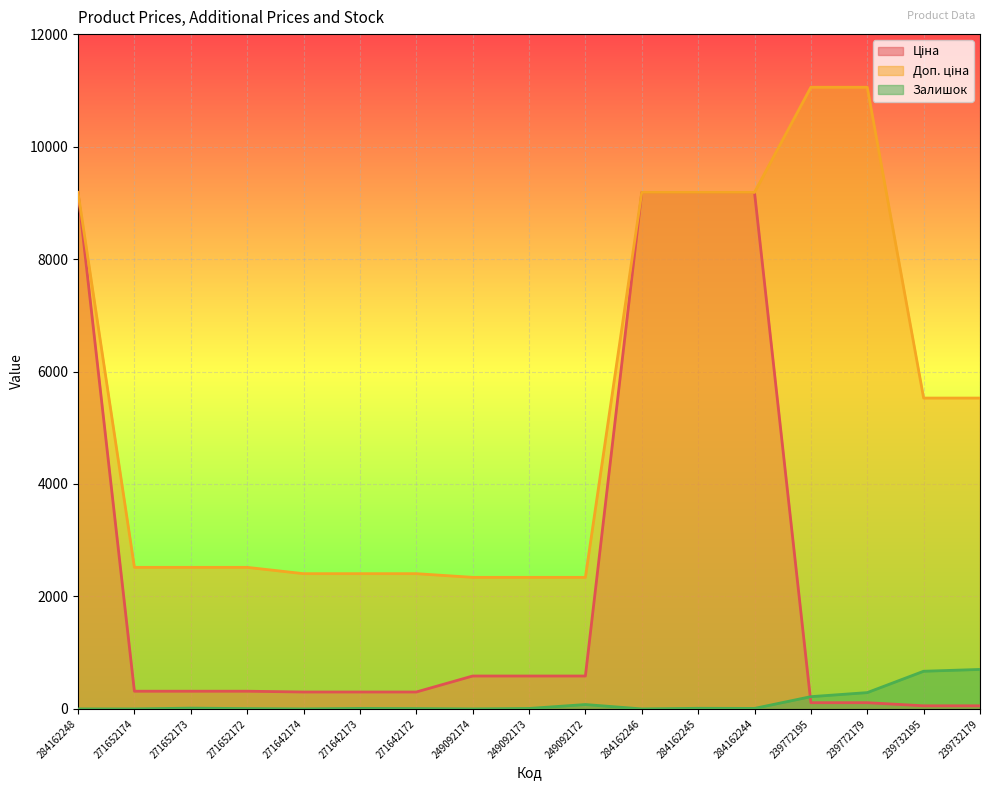

How many interior local valleys does the Залишок series have?

4